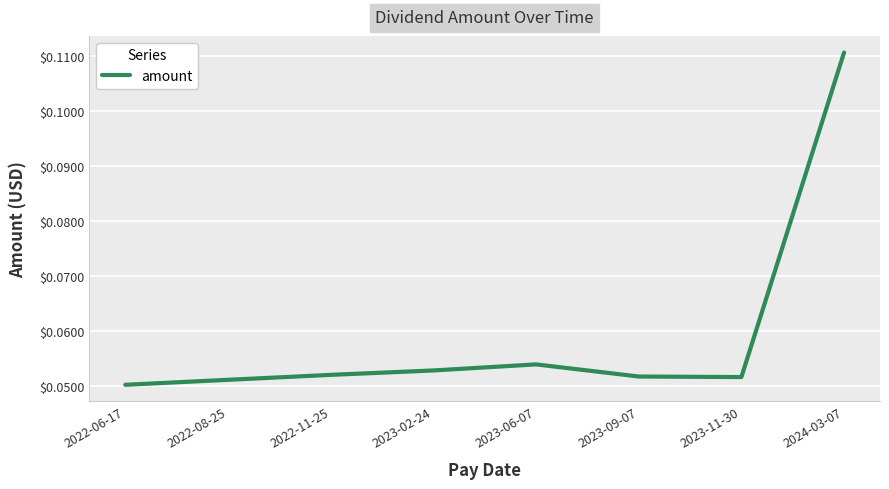

The chart shows a value of 0.0 at 2022-06-17. True or false?

False